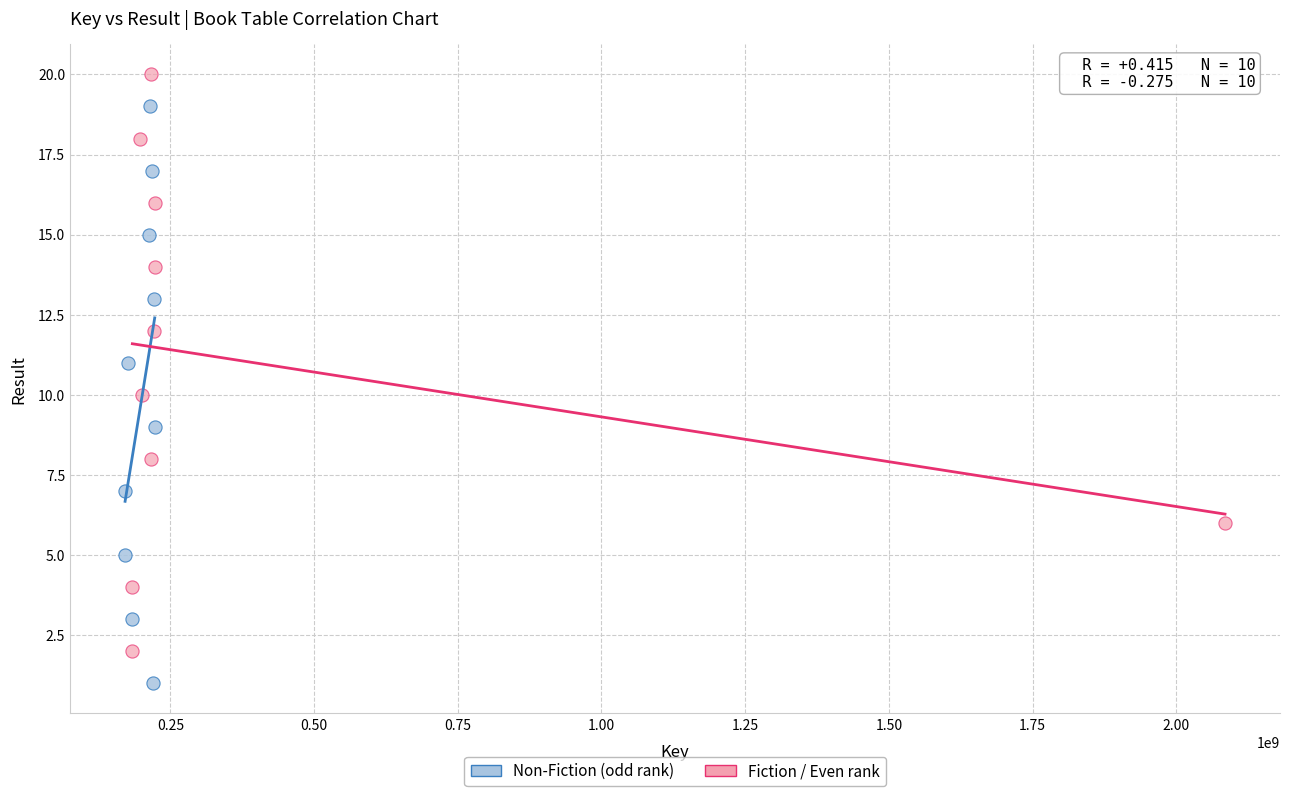

Which series reaches the minimum Y coordinate?

Non-Fiction (odd rank)